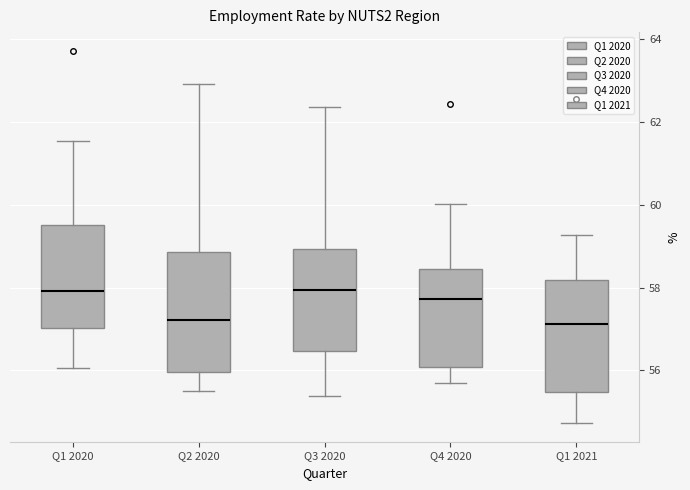

Where does the lower whisker of the box for Q2 2020 end on the y-axis? The values are not printed on the chart, so give them approximately, as read against the axis.

55.6